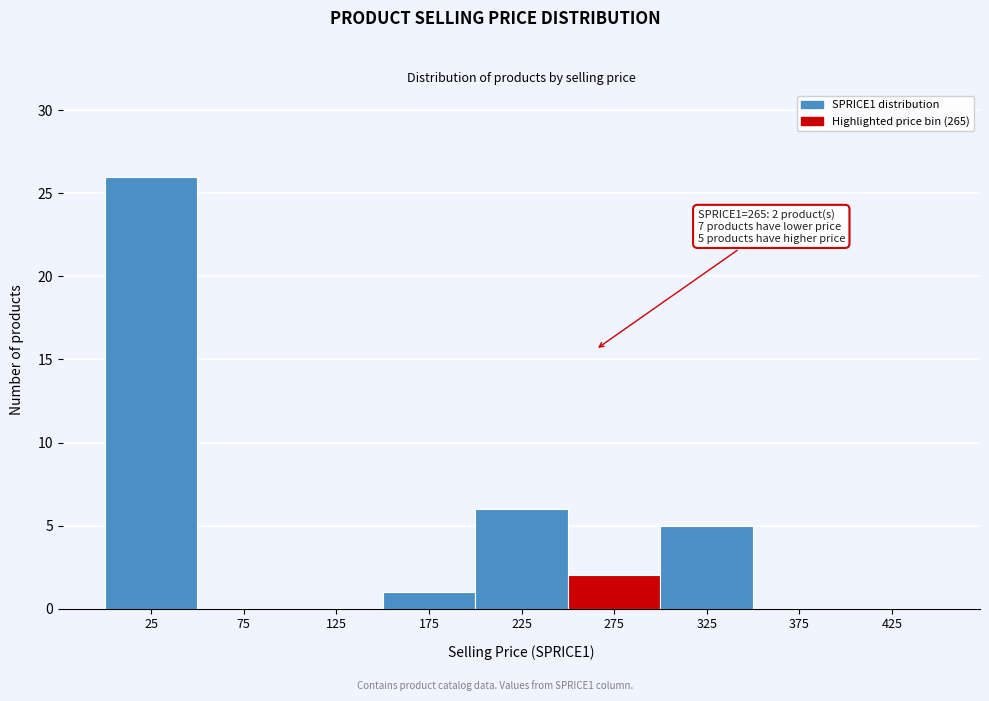

Which range on the x-axis has the tallest bar?

0 to 50